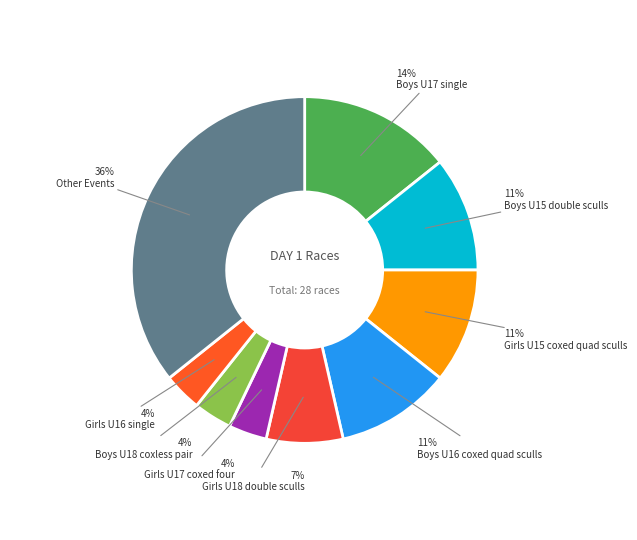

How many segments does this pie chart have?

9